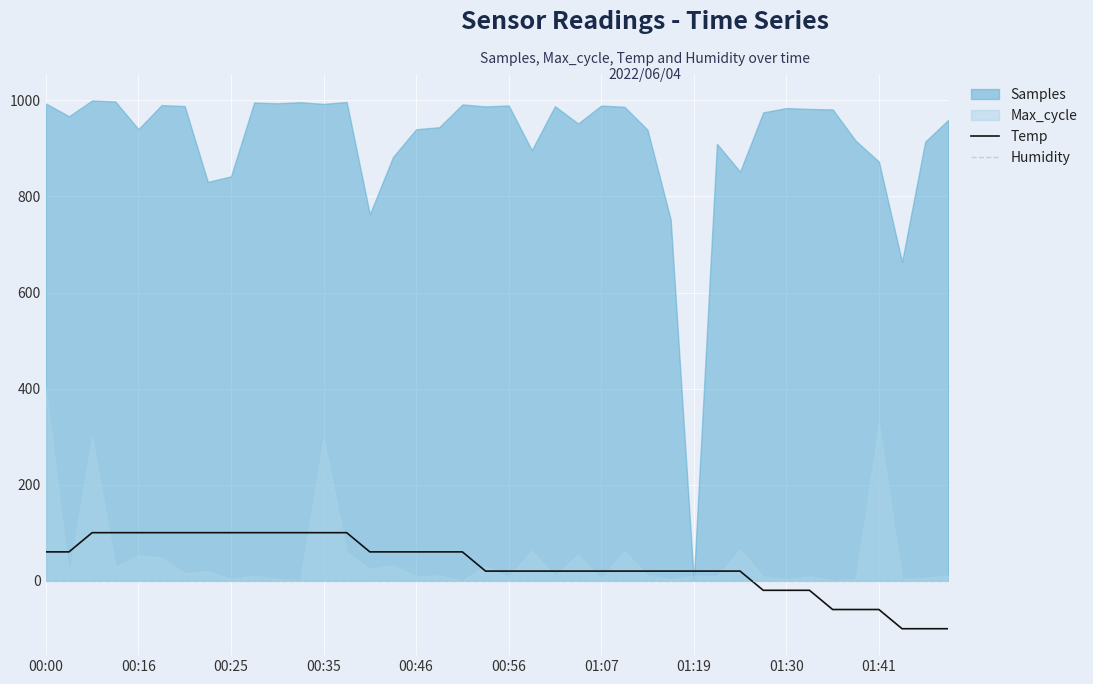

What is the value of the Temp point at the 28th from the left?

20.0